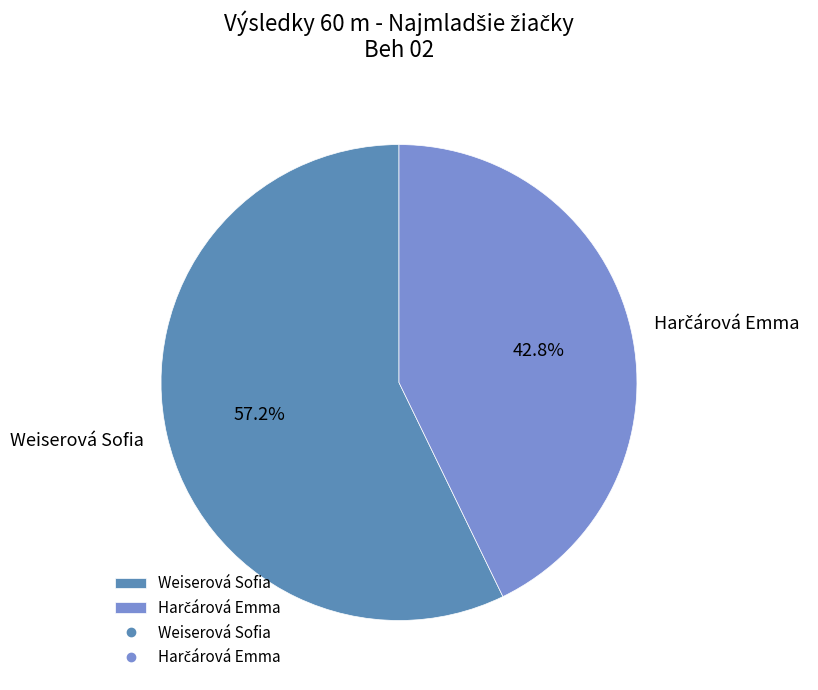

Which category has the biggest portion of the pie?

Weiserová Sofia